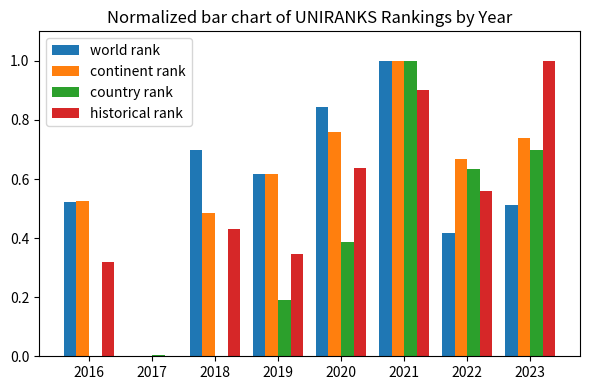

What is the sum of the world rank values at 2021 and 2022?

1.4